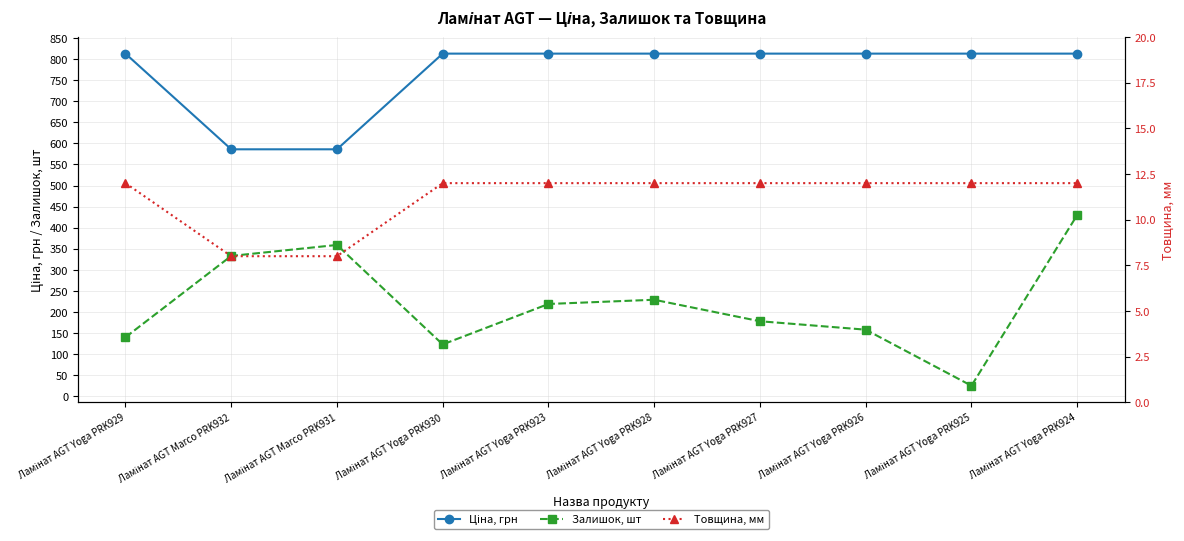

How many values in the Ціна, грн series are below 813?

2